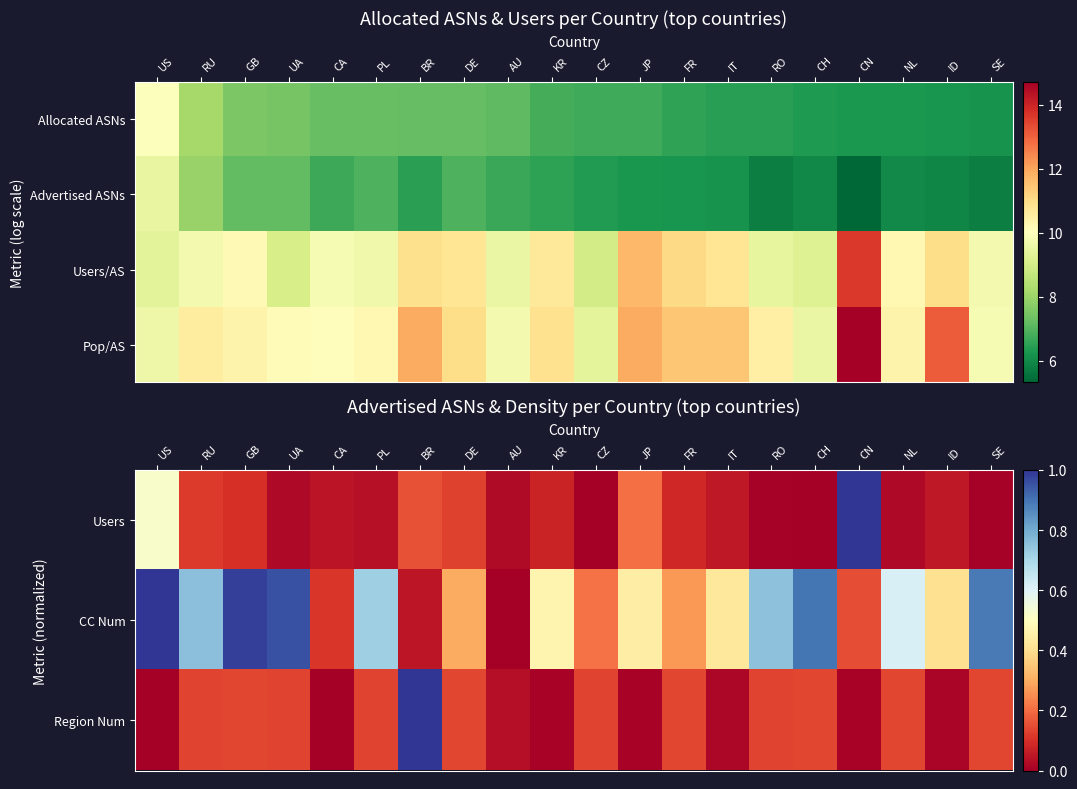

Read the Pop/AS value at NL.

10.4